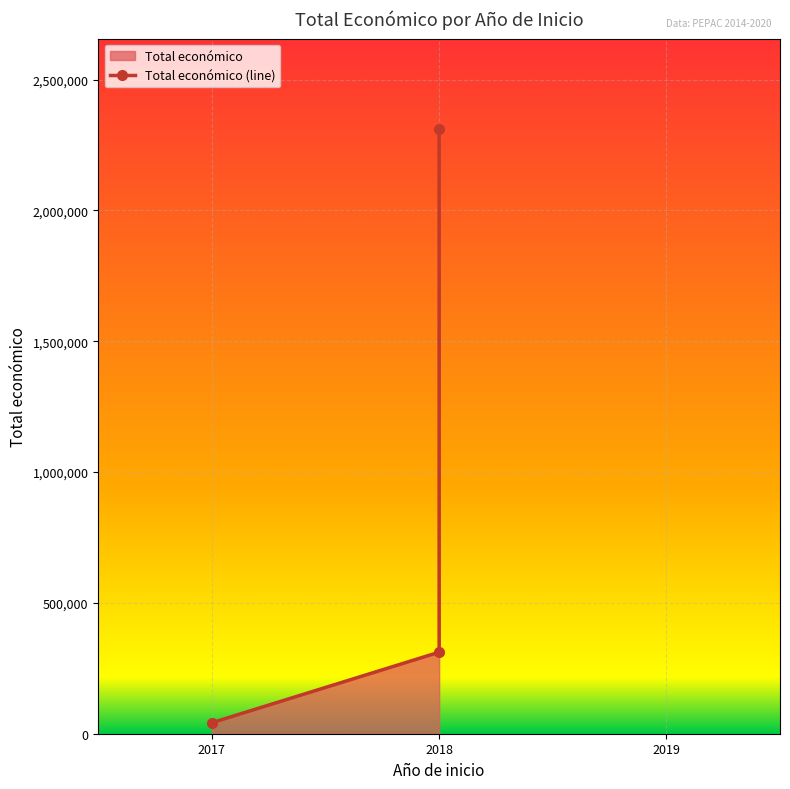

The value at 2018 is 2310026. True or false?

True